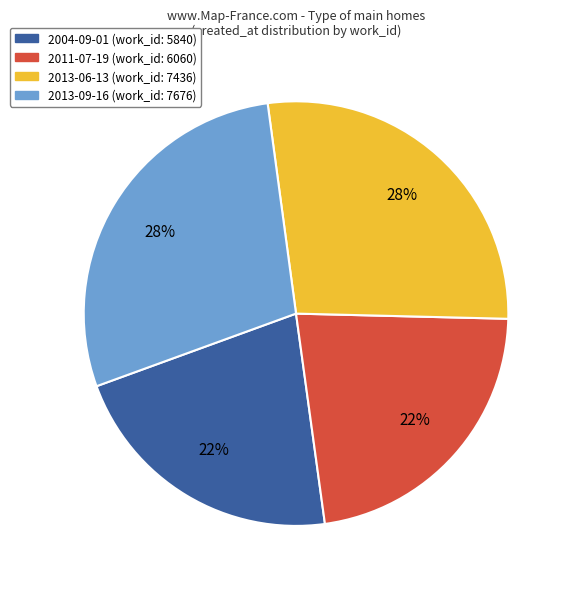

Approximately how many times larger is the value at 2013-06-13 compared to 2004-09-01?

1.3